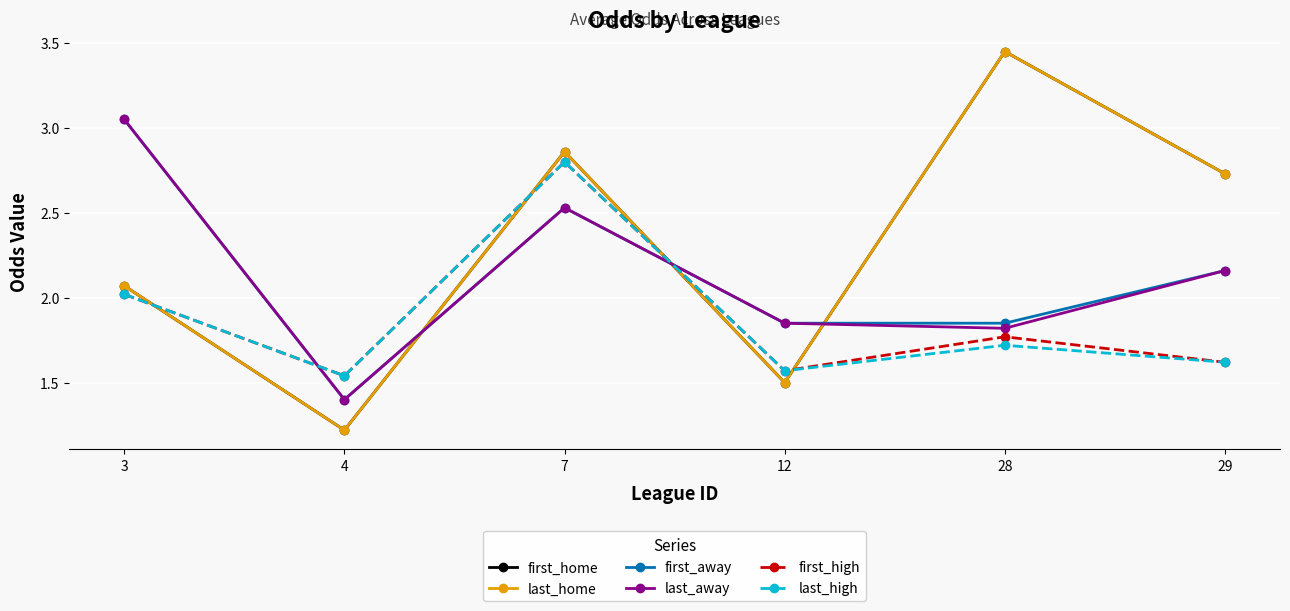

Which series has the largest range (max minus min)?

first_home